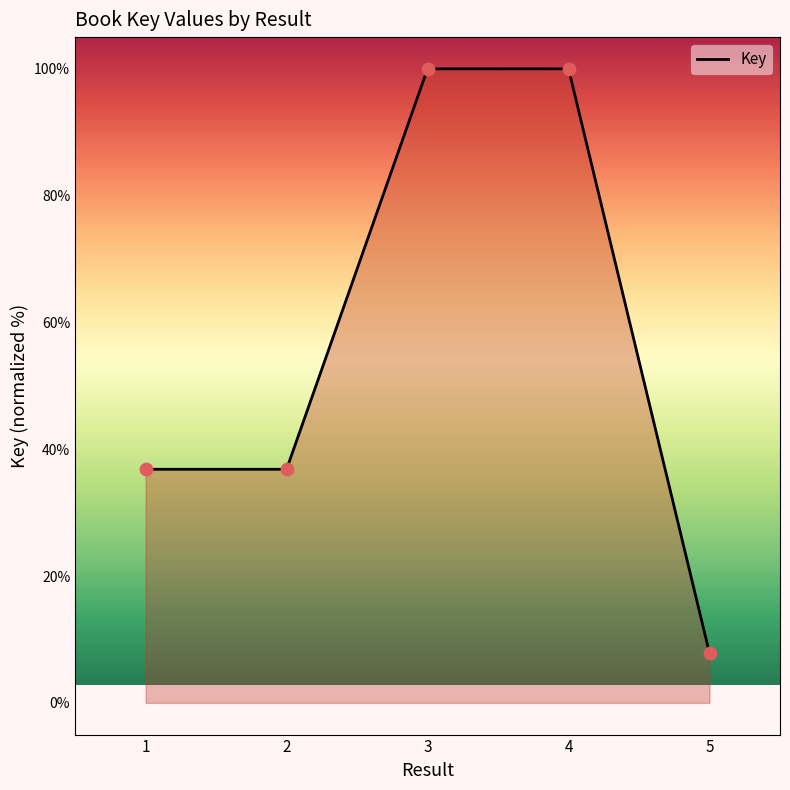

What is the change in value from 1 to 5?

-29.0